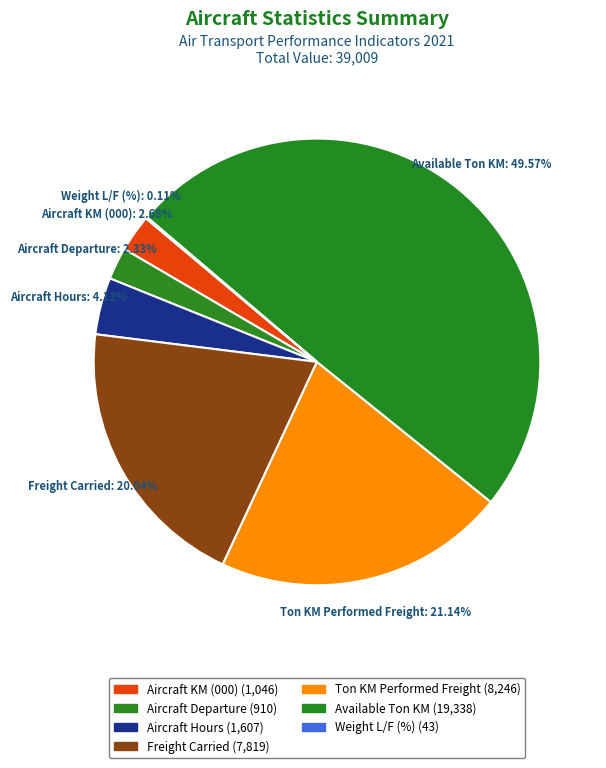

What is the change in value from Aircraft KM (000) to Freight Carried?

+6773